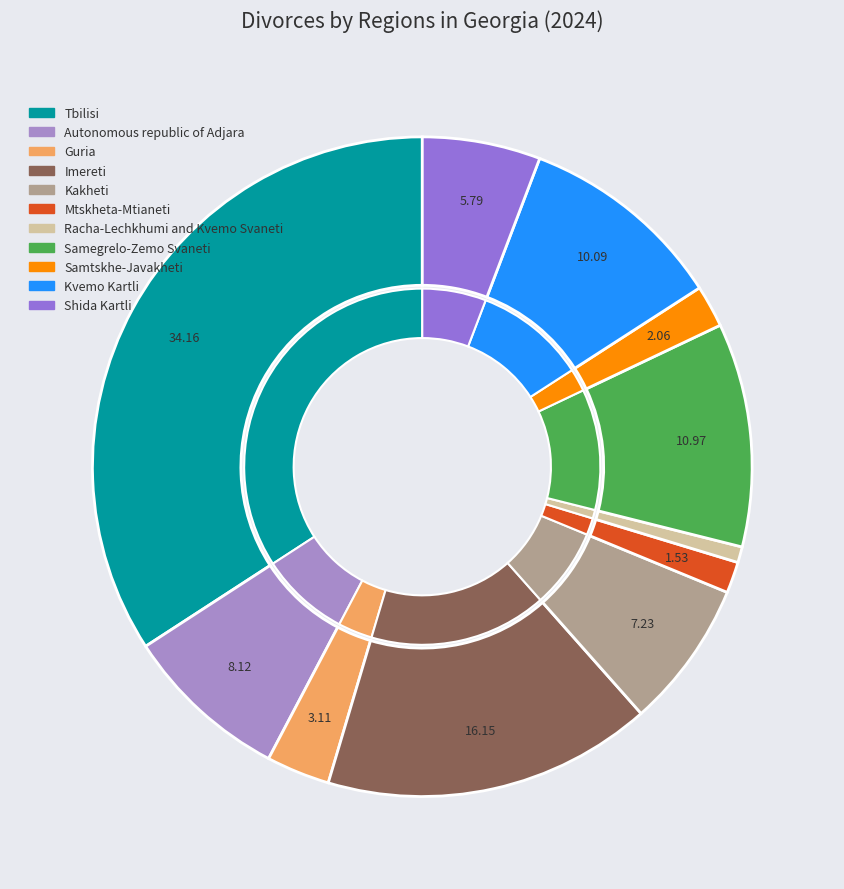

What is the change in value from Tbilisi to Racha-Lechkhumi and Kvemo Svaneti?

-4514